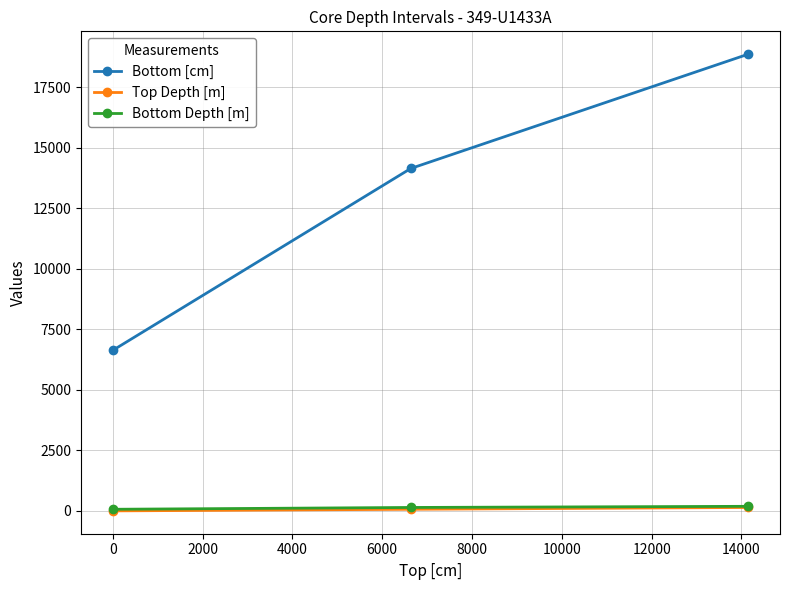

Which series has the largest total across all categories?

Bottom [cm]